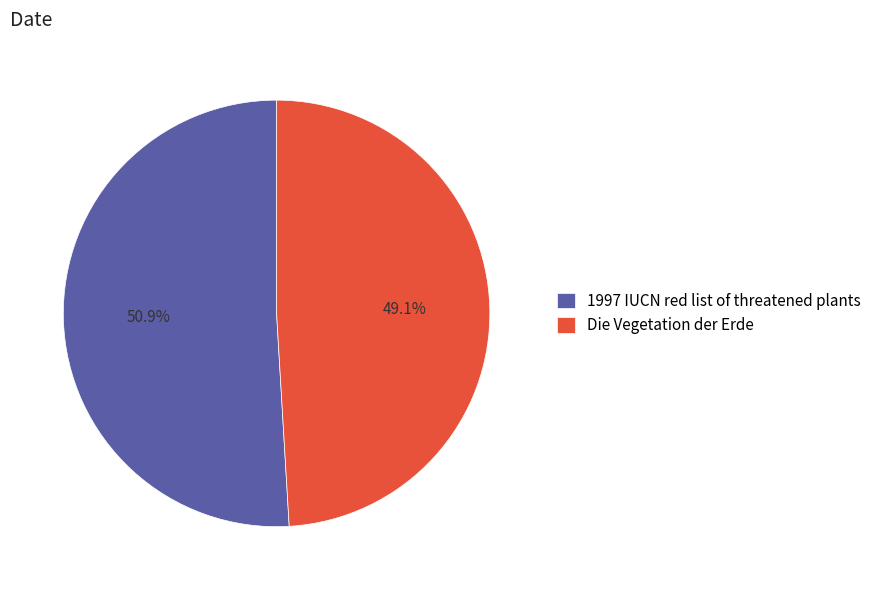

Rank the categories by value from lowest to highest.

Die Vegetation der Erde, 1997 IUCN red list of threatened plants